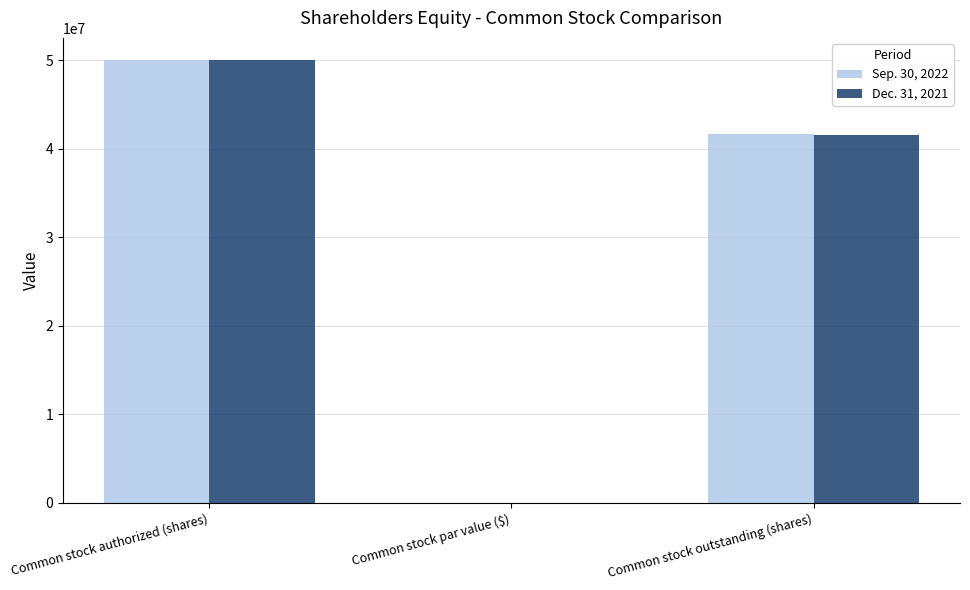

Is the value of Dec. 31, 2021 at Common stock par value ($) greater than the value of Sep. 30, 2022 at Common stock outstanding (shares)?

No